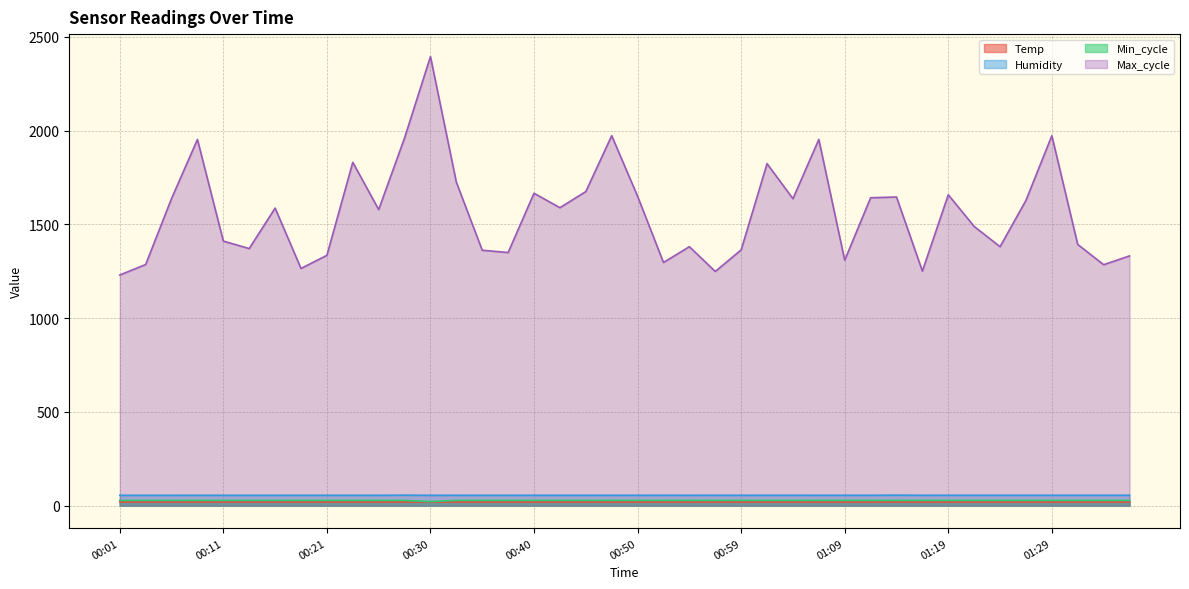

What are all the series names shown in the legend?

Temp, Humidity, Min_cycle, Max_cycle